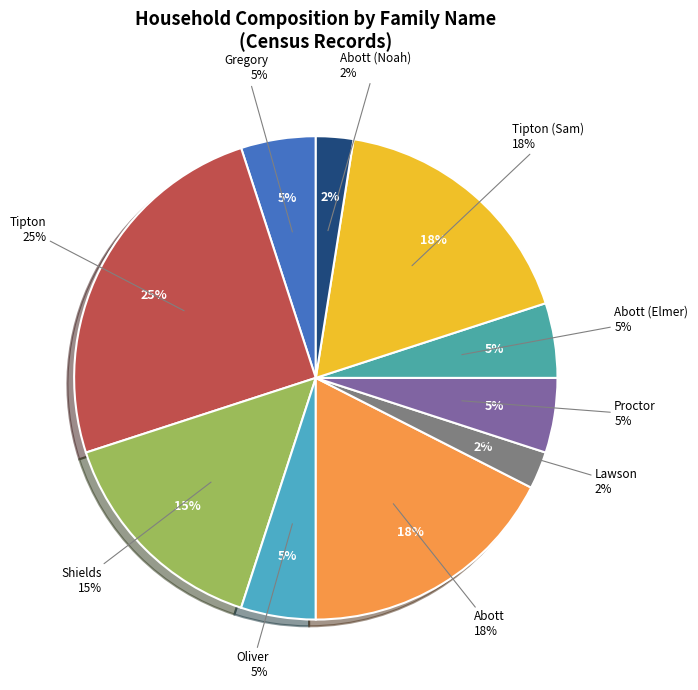

To the nearest percent, what portion does Lawson represent?

2%